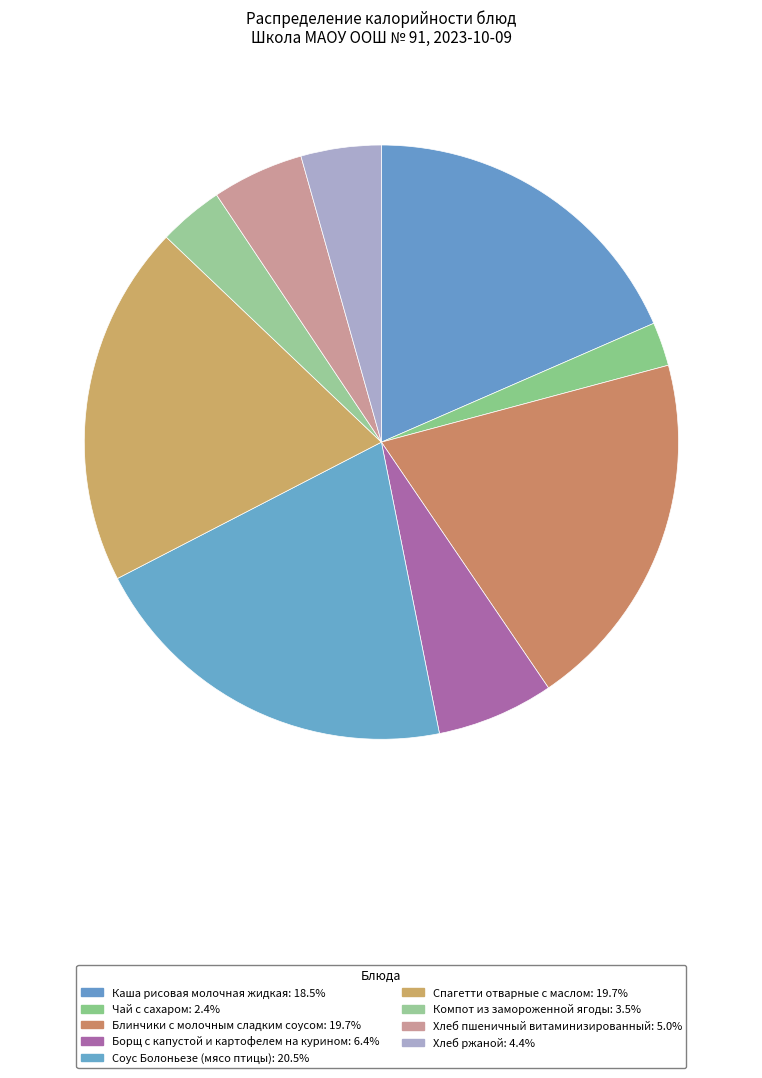

Between Каша рисовая молочная жидкая and Хлеб пшеничный витаминизированный, which is larger?

Каша рисовая молочная жидкая